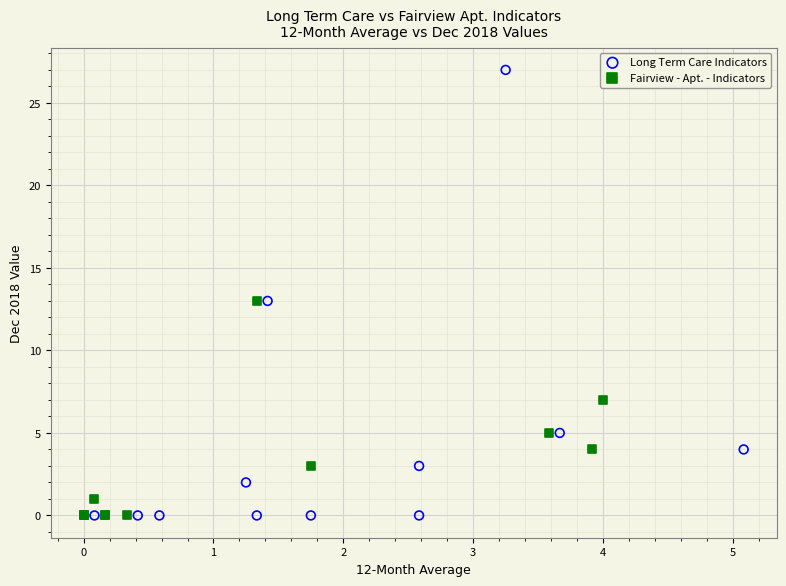

What are all the series names shown in the legend?

Long Term Care Indicators, Fairview - Apt. - Indicators